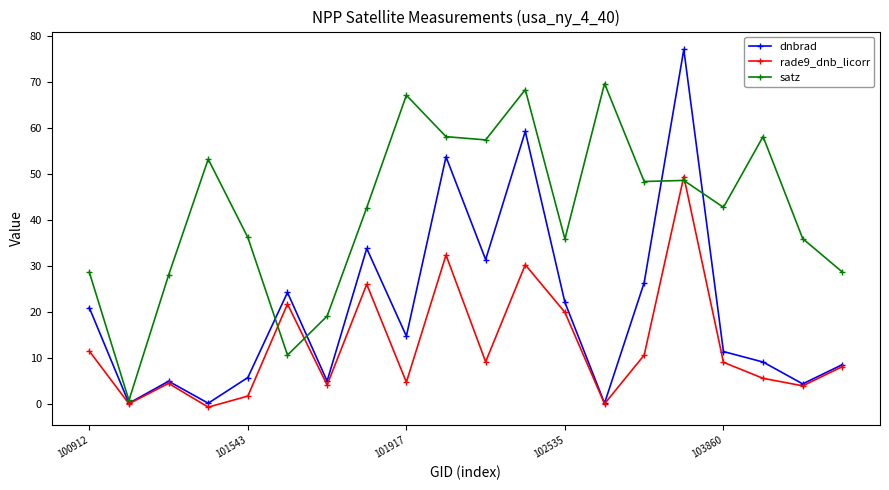

What is the highest value of the satz series?

69.6